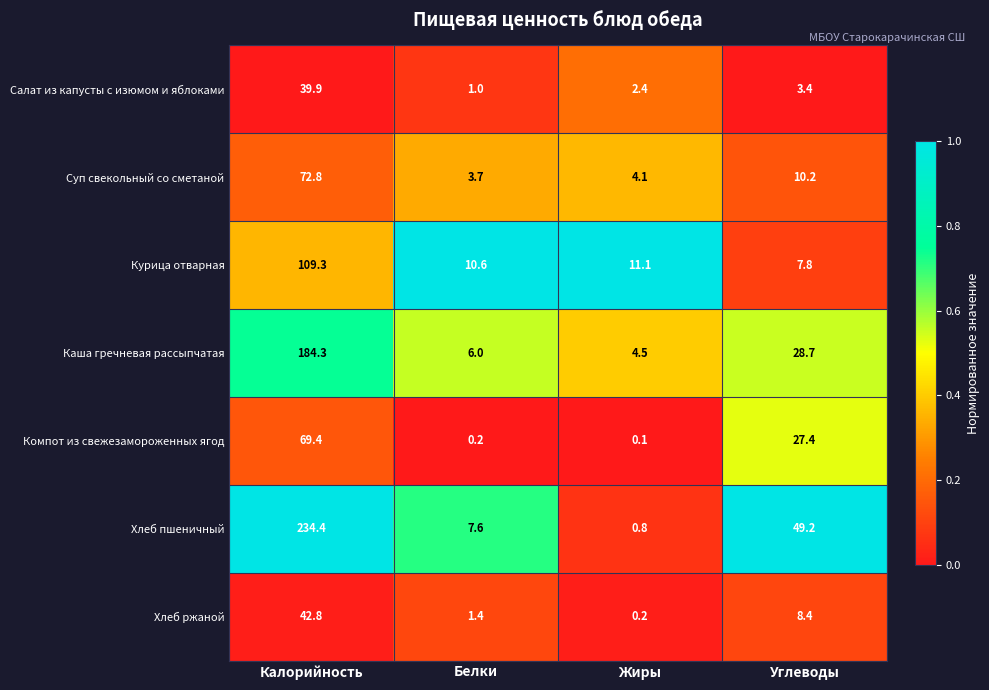

How many data points does each series have?

4